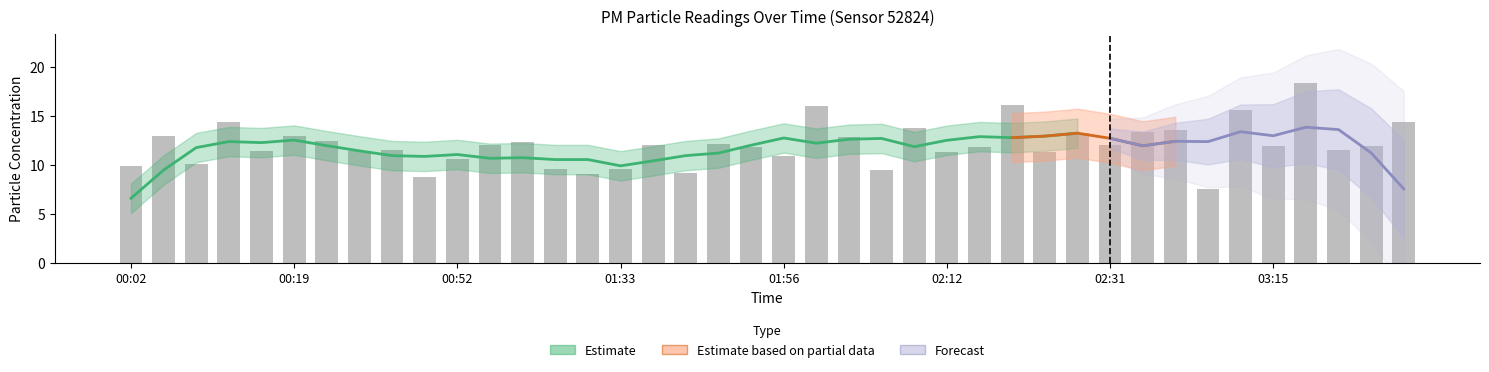

List the labels in order of value, smallest first.

03:09, 00:49, 01:31, 01:44, 02:07, 01:33, 01:16, 00:02, 00:10, 00:52, 01:56, 02:12, 02:22, 00:30, 00:16, 03:20, 00:35, 01:53, 02:14, 03:15, 03:34, 00:57, 01:41, 02:31, 01:50, 01:00, 00:24, 02:04, 00:07, 00:19, 02:25, 03:00, 03:04, 02:09, 03:40, 00:13, 03:11, 02:01, 02:17, 03:18